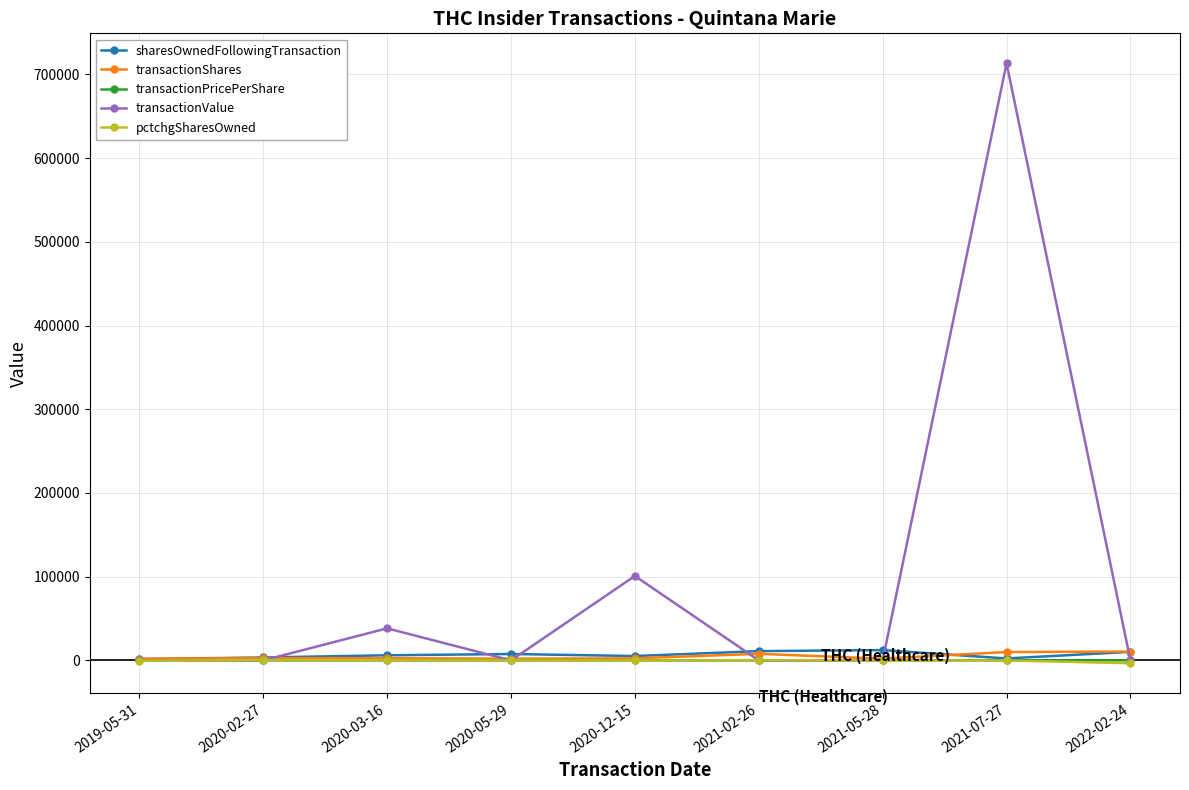

What position from the left is 2020-03-16?

3